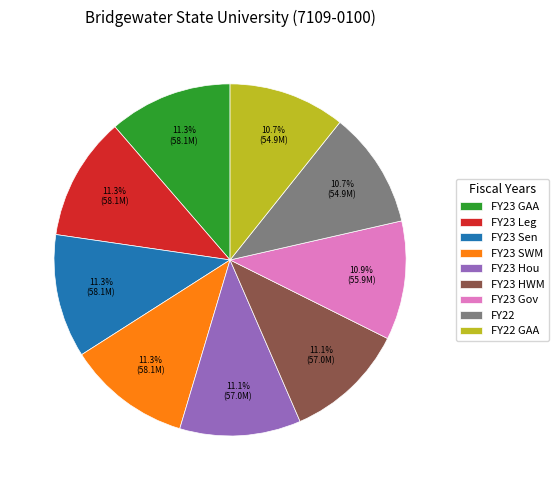

What percentage is the FY23 Sen slice, to the nearest percent?

11%